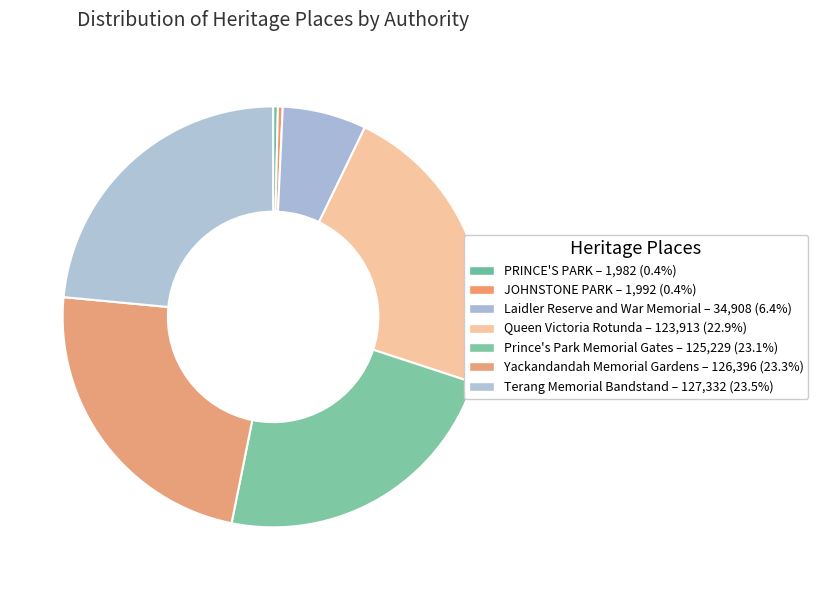

How many segments does this pie chart have?

7